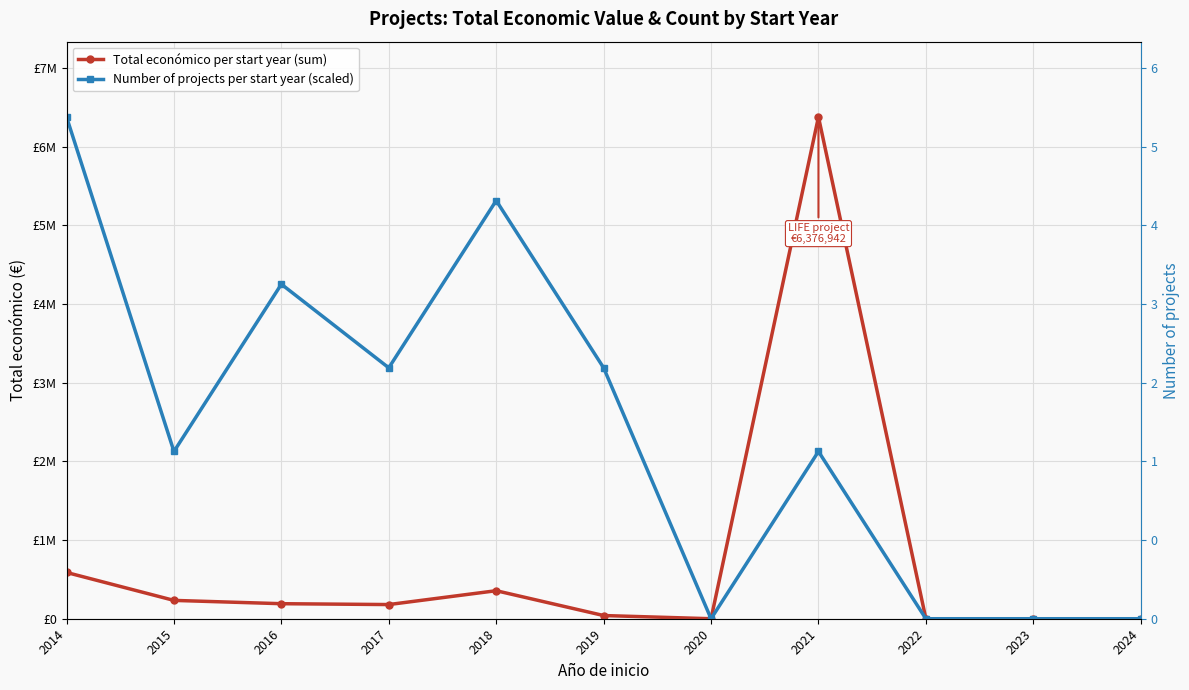

At which category does the chart reach its minimum across all series?

2020